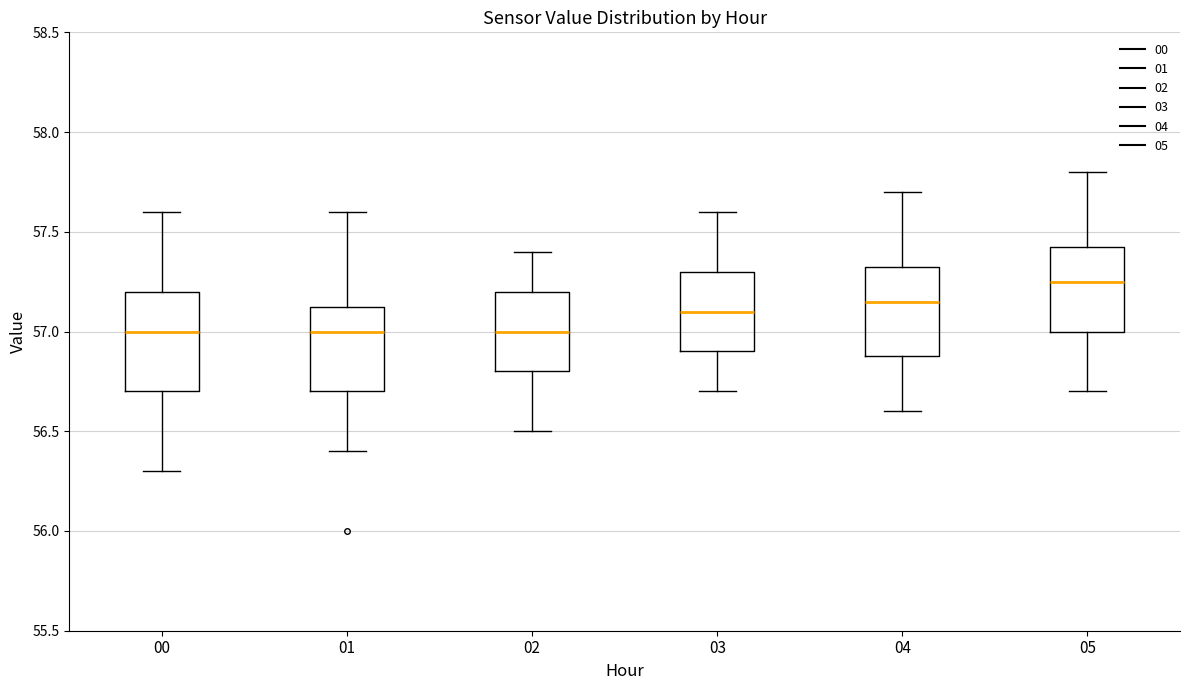

Which box is the tallest, from its lower edge to its upper edge?

00